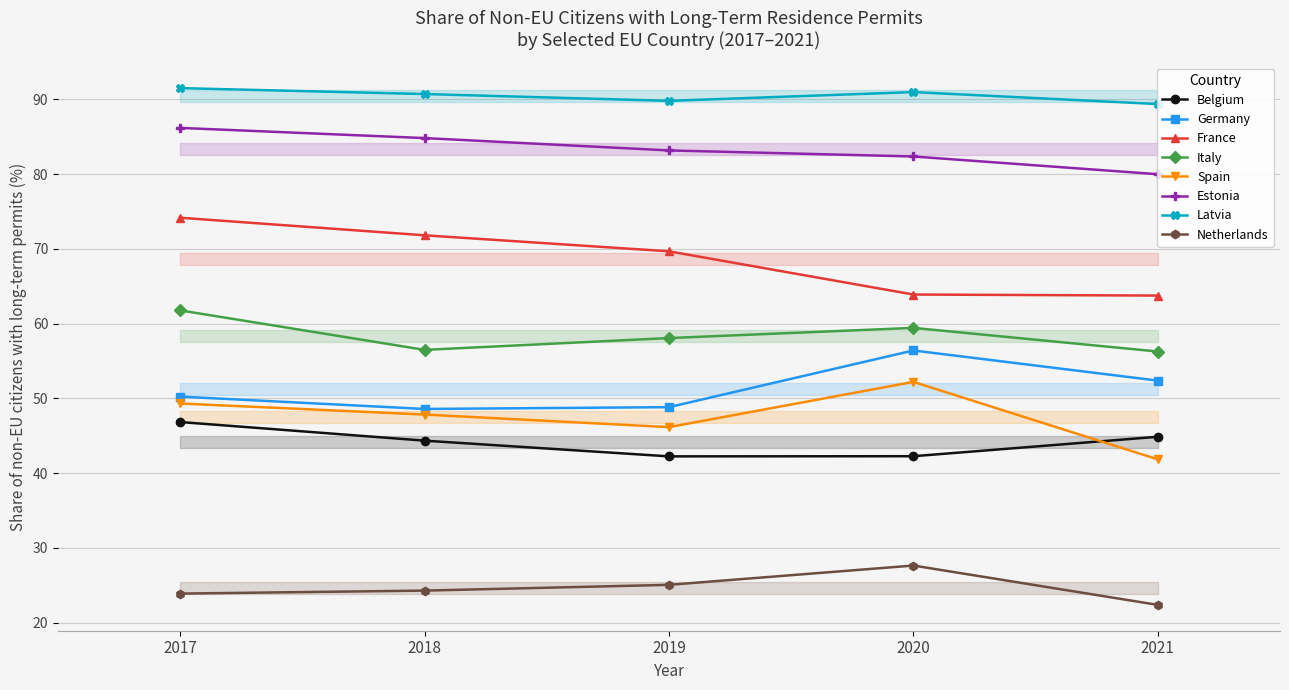

True or false: Latvia and Germany intersect in this chart.

False